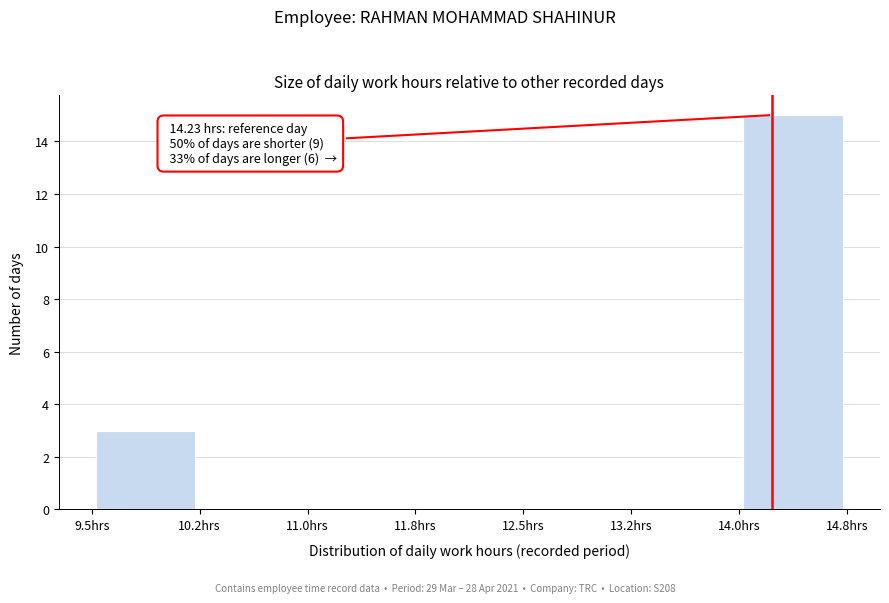

Over which range of the x-axis is the bar tallest?

14.00 to 14.75